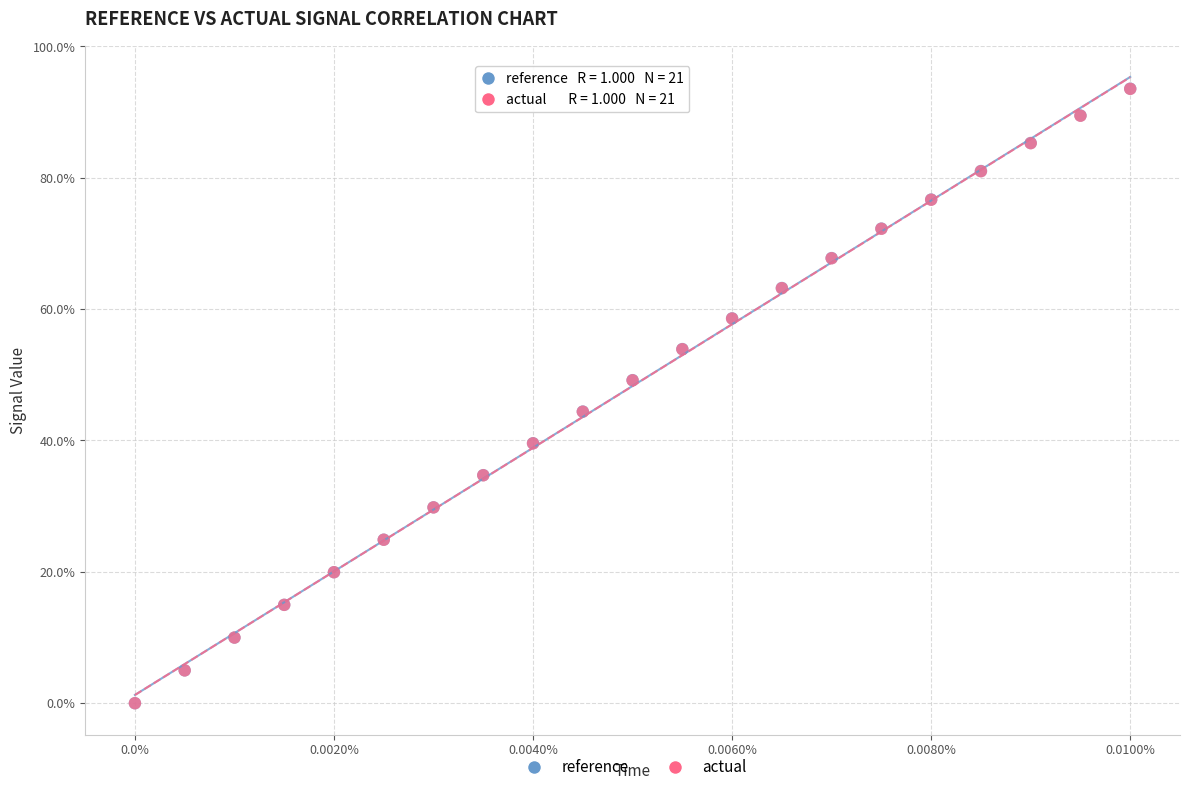

Which series has the widest spread of Y values?

reference